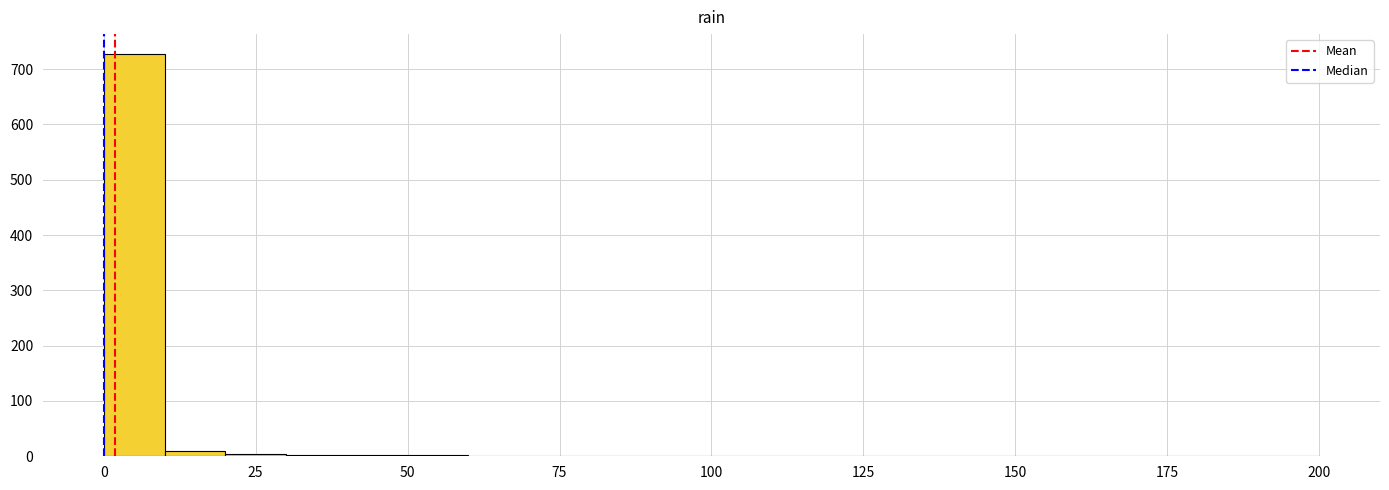

Read against the x-axis, roughly where is the centre of the tallest bar?

5